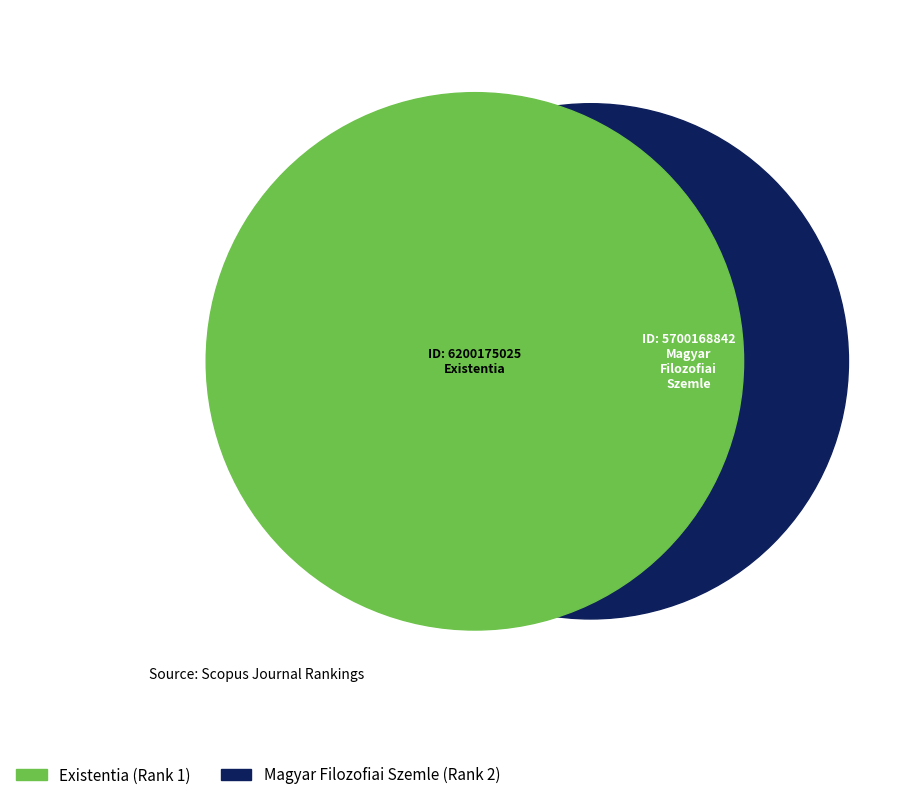

Between Magyar Filozofiai Szemle and Existentia, which is larger?

Existentia